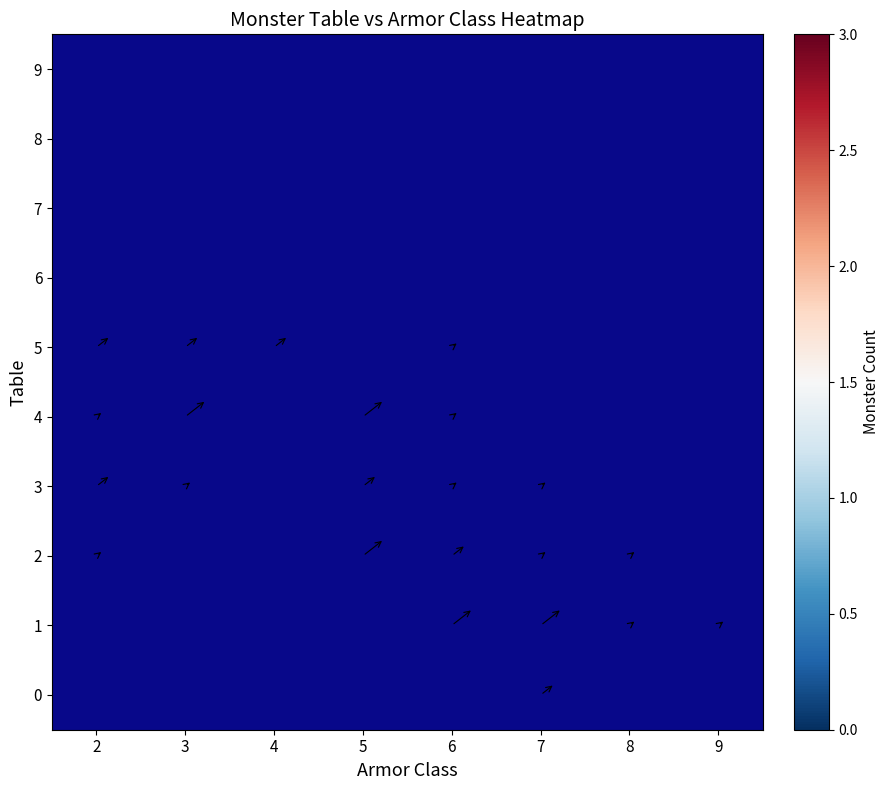

Between 3 and 5, which is larger?

5